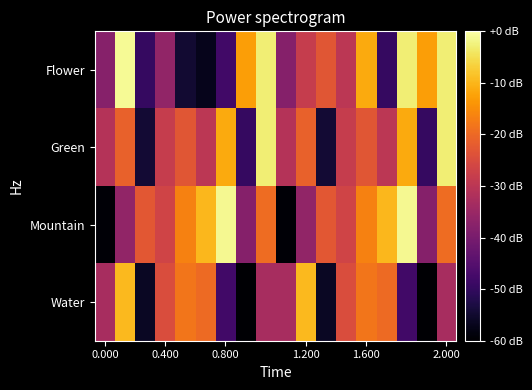

List the series in order of their peak value, lowest first.

Water, Green, Mountain, Flower